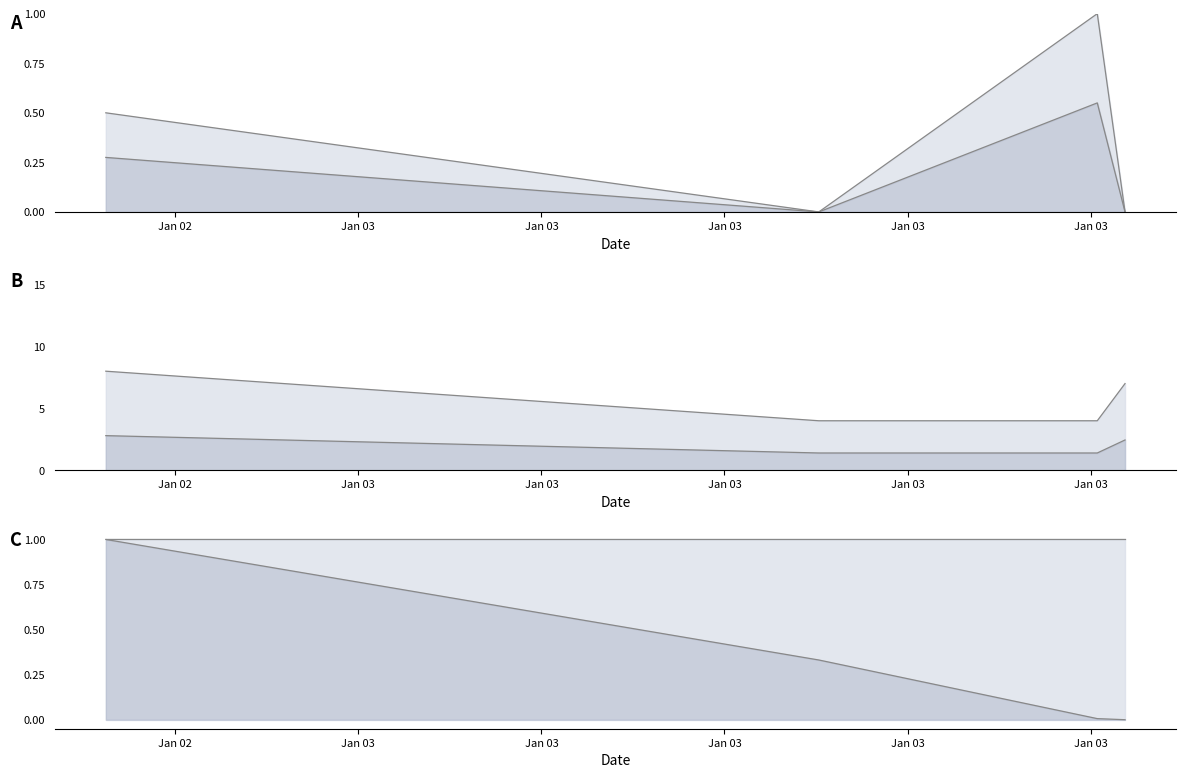

What are all the series names shown in the legend?

Fee, Amount, Height